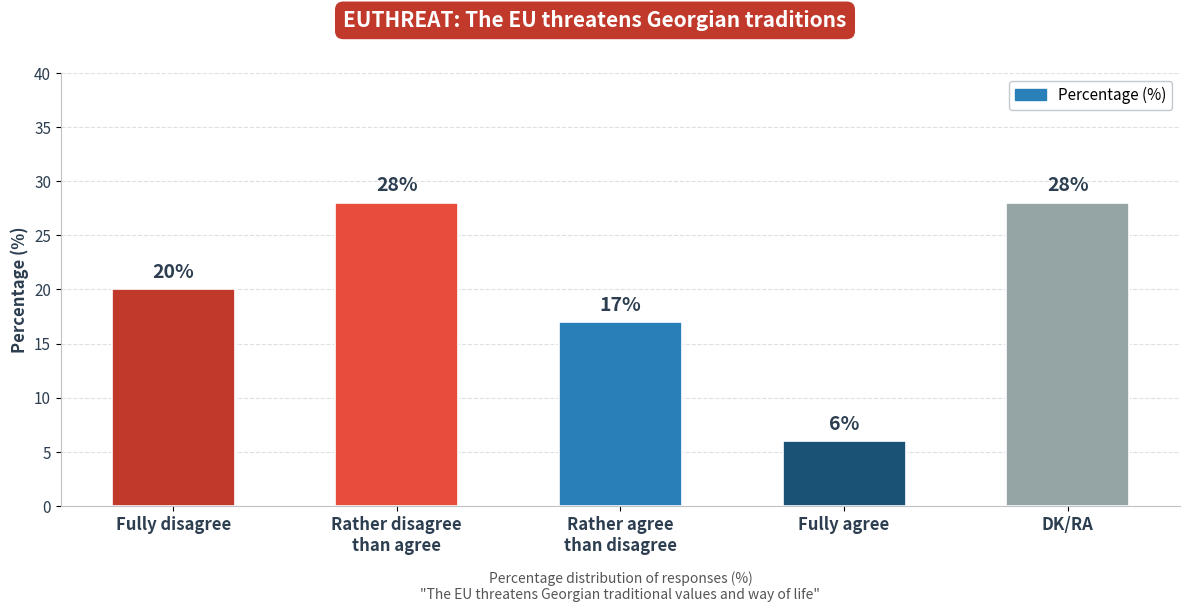

What is the difference between the values at DK/RA and Fully agree?

22